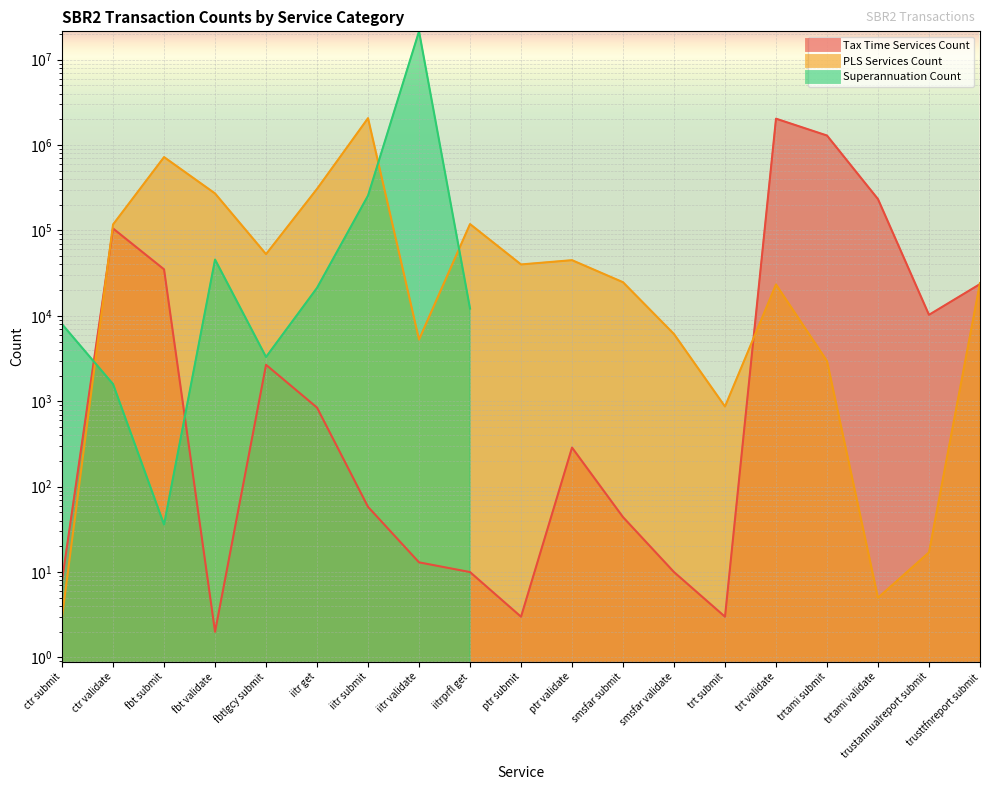

What is the difference between the maximum and minimum values in the PLS Services Count series?

2064115